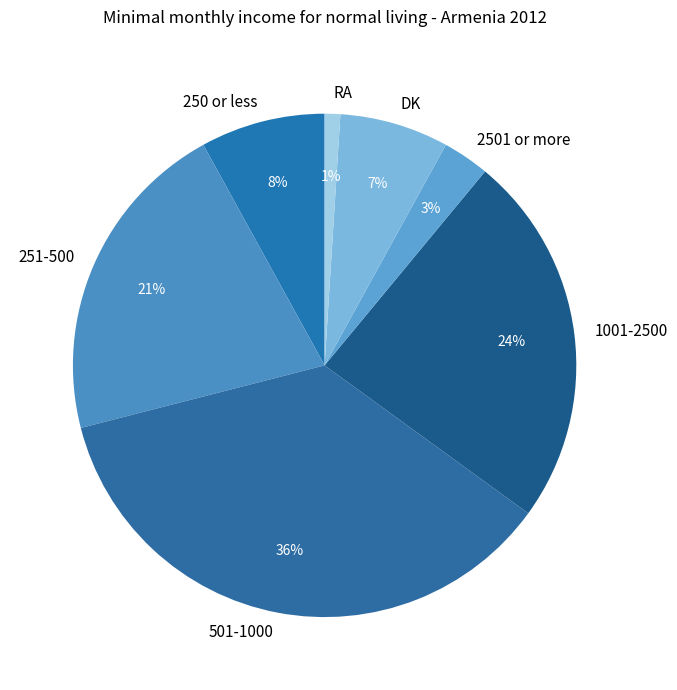

To the nearest percent, what is the average slice percentage?

14%